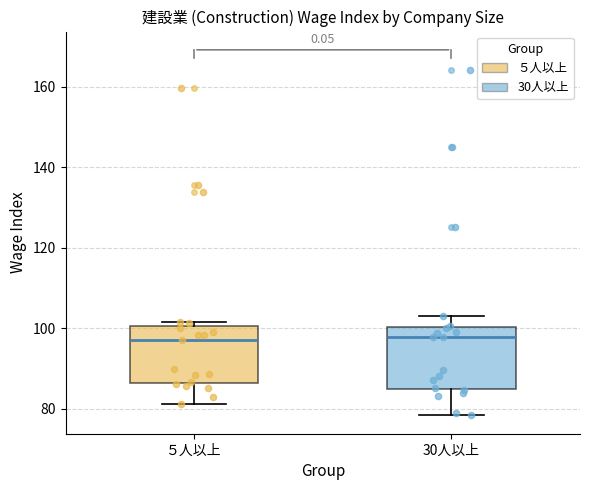

Where does the median line of the box for ５人以上 sit on the y-axis? The values are not printed on the chart, so give them approximately, as read against the axis.

98